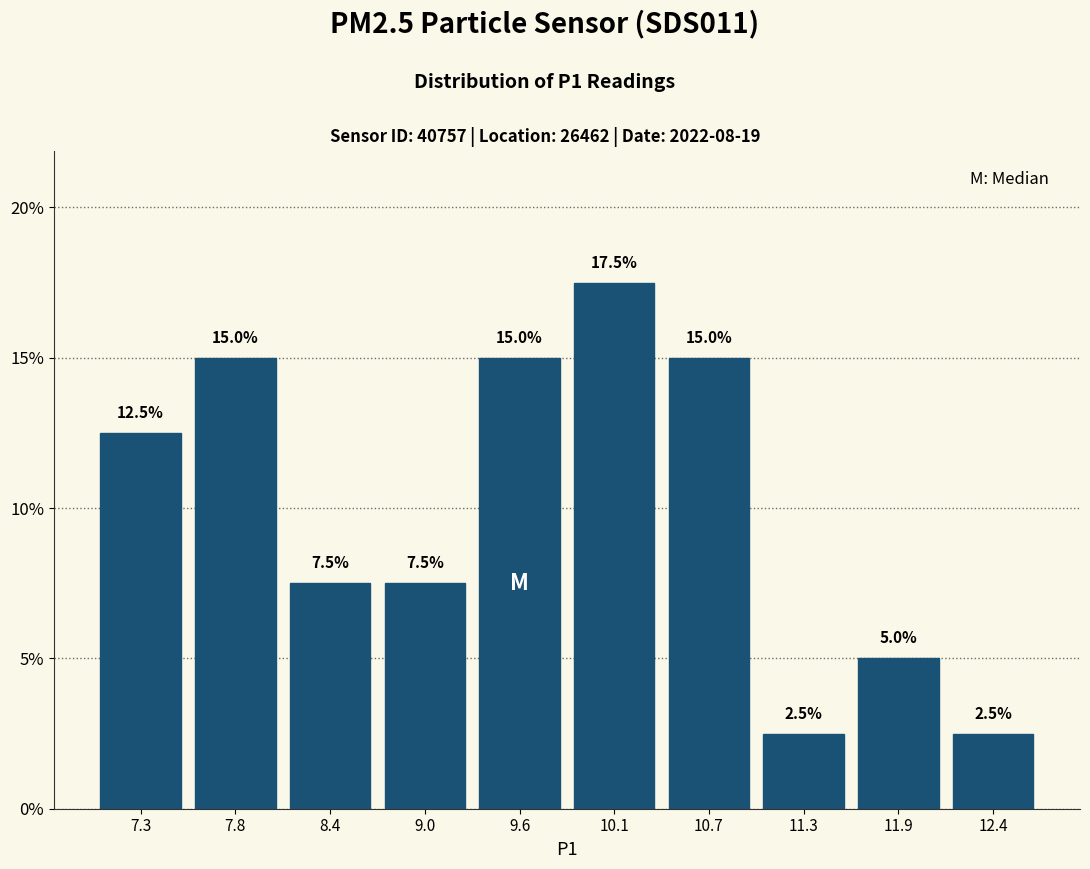

What is the height of the bar covering 10.4 to 11.0 on the x-axis? The bar edges are not printed on the chart, so give them approximately, as read against the axis.

15.0